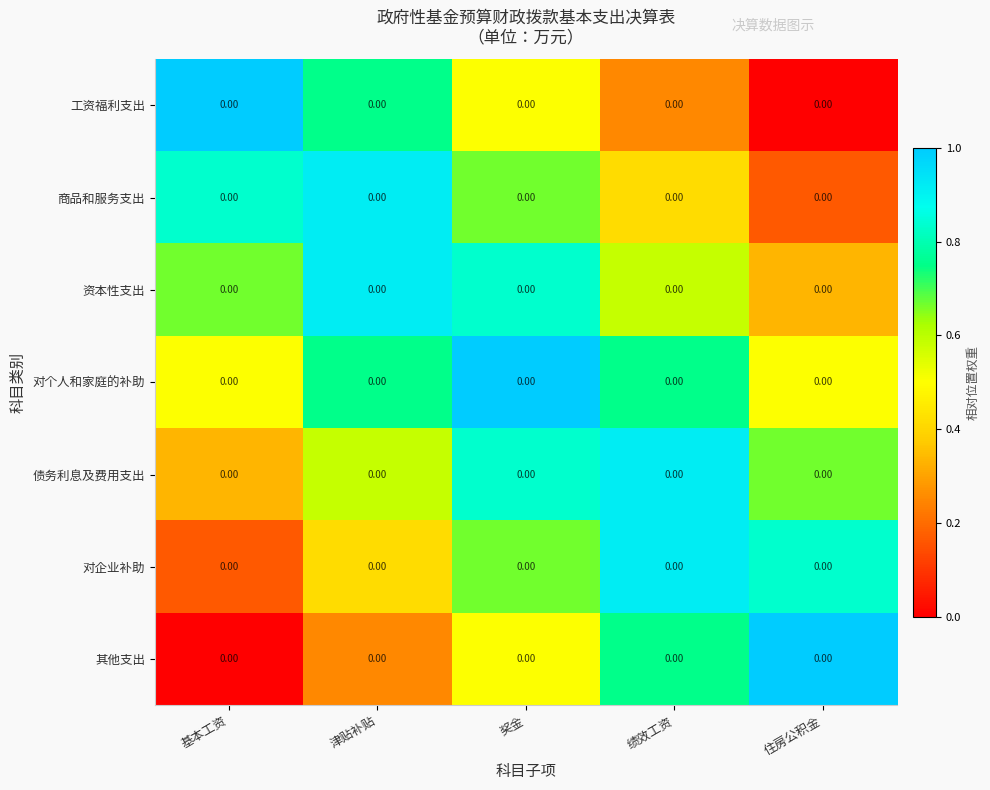

What is the difference between the maximum and minimum values in the 对企业补助 series?

0.8